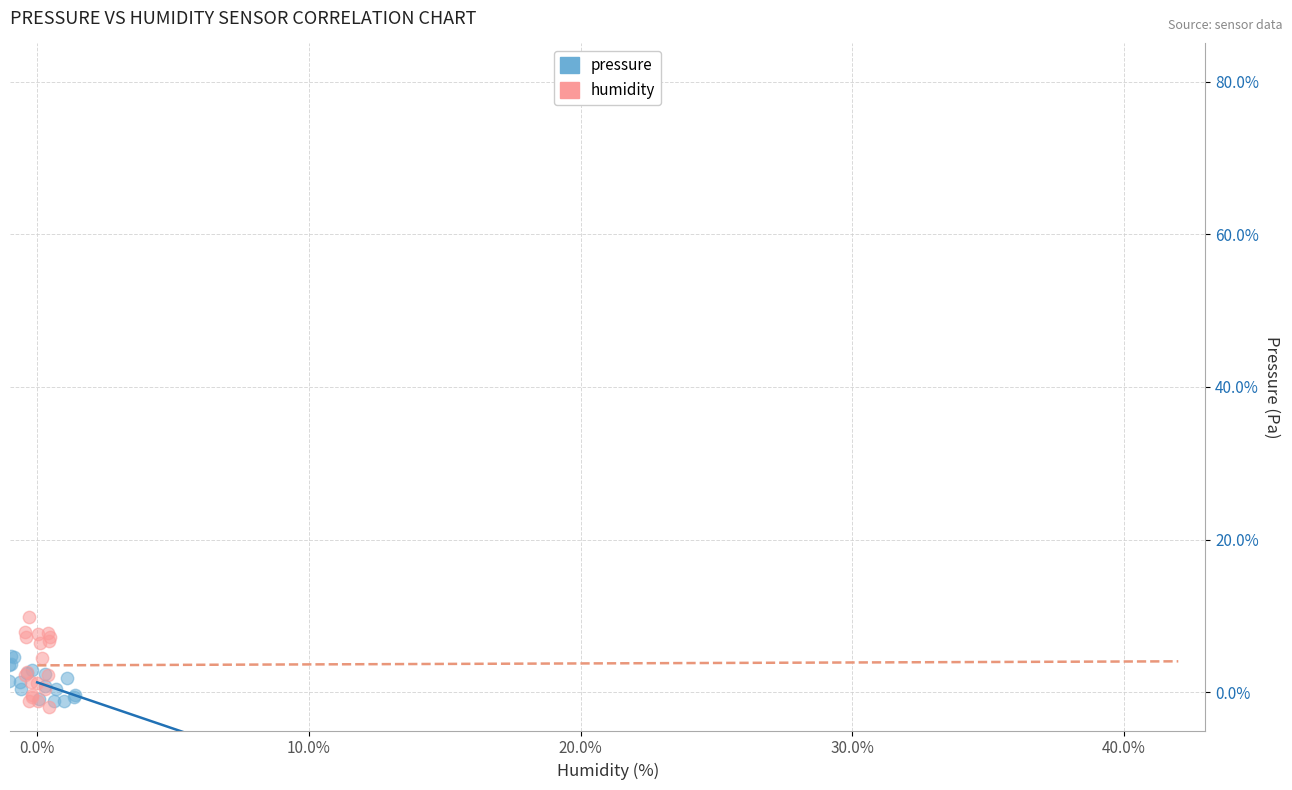

Which series contains the highest Y value?

humidity